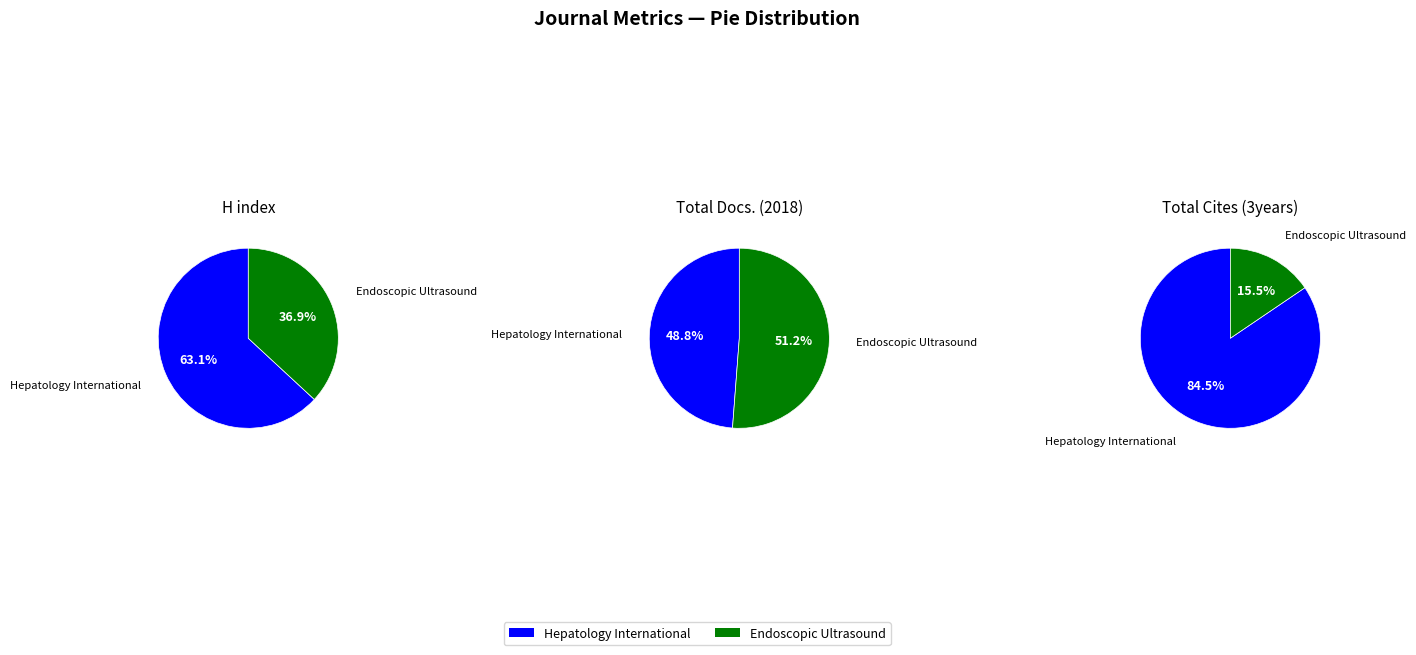

Combined, what portion of the pie is Endoscopic Ultrasound and Hepatology International?

100.0%